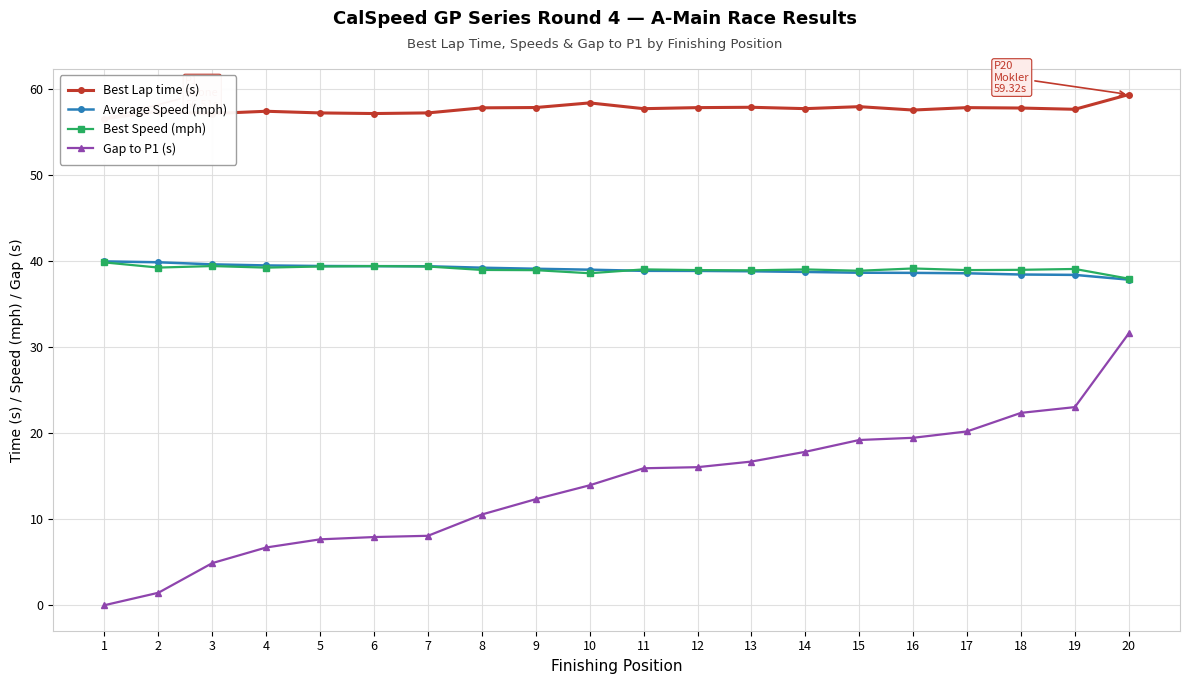

Reading right to left, list all the values displayed in this chart.

Best Lap time (s): 59.3	57.6	57.8	57.8	57.5	57.9	57.7	57.8	57.8	57.7	58.3	57.8	57.8	57.2	57.1	57.2	57.4	57.1	57.4	56.5
Average Speed (mph): 37.8	38.4	38.4	38.6	38.6	38.6	38.7	38.8	38.8	38.8	39.0	39.1	39.2	39.4	39.4	39.4	39.5	39.6	39.8	39.9
Best Speed (mph): 37.9	39.1	39.0	38.9	39.1	38.9	39.0	38.9	38.9	39.0	38.6	38.9	38.9	39.3	39.4	39.3	39.2	39.4	39.2	39.8
Gap to P1 (s): 31.6	23.0	22.3	20.2	19.4	19.2	17.8	16.7	16.0	15.9	13.9	12.3	10.5	8.1	7.9	7.7	6.7	4.9	1.4	0.0